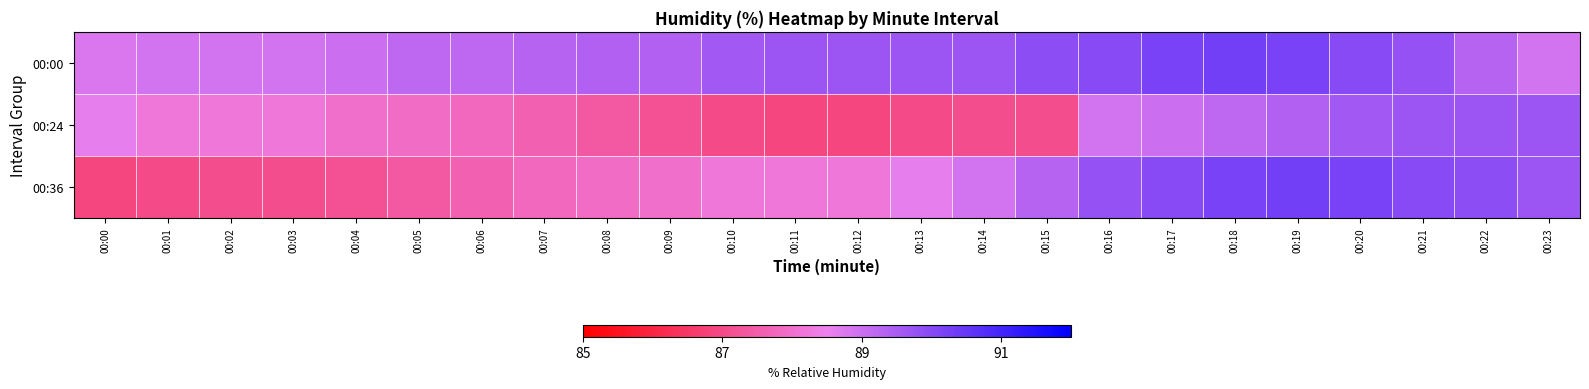

Between 00:04 and 00:21, which series saw the biggest shift?

00:36